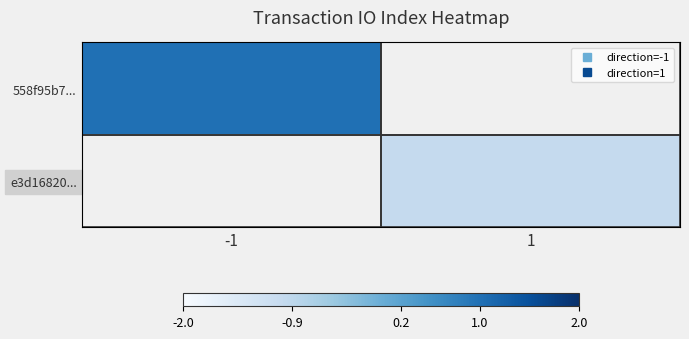

What is the greatest value displayed?

1.0